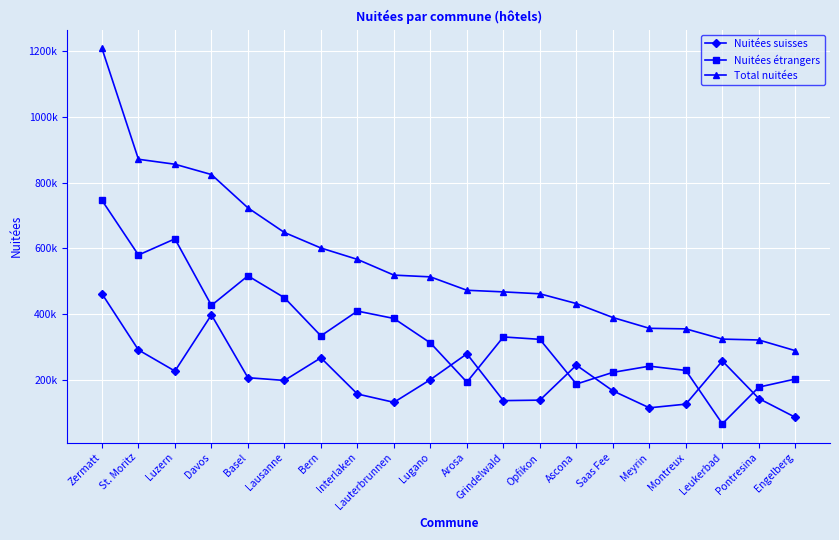

What is the difference between the highest and lowest values at Interlaken?

409519